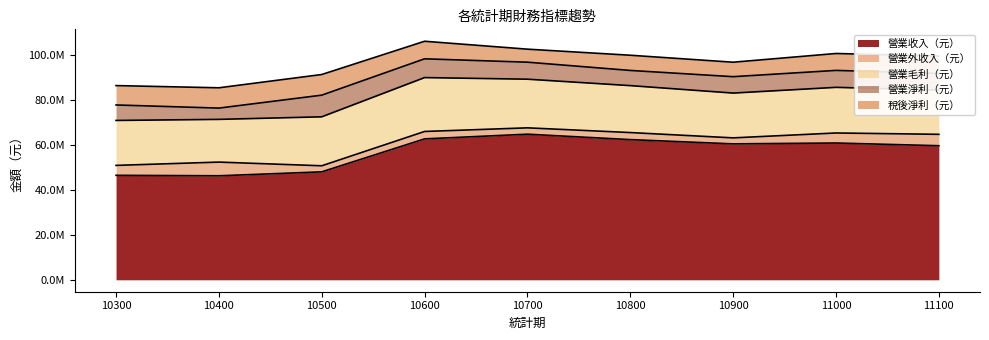

At which category is the sum across all series the highest?

10600